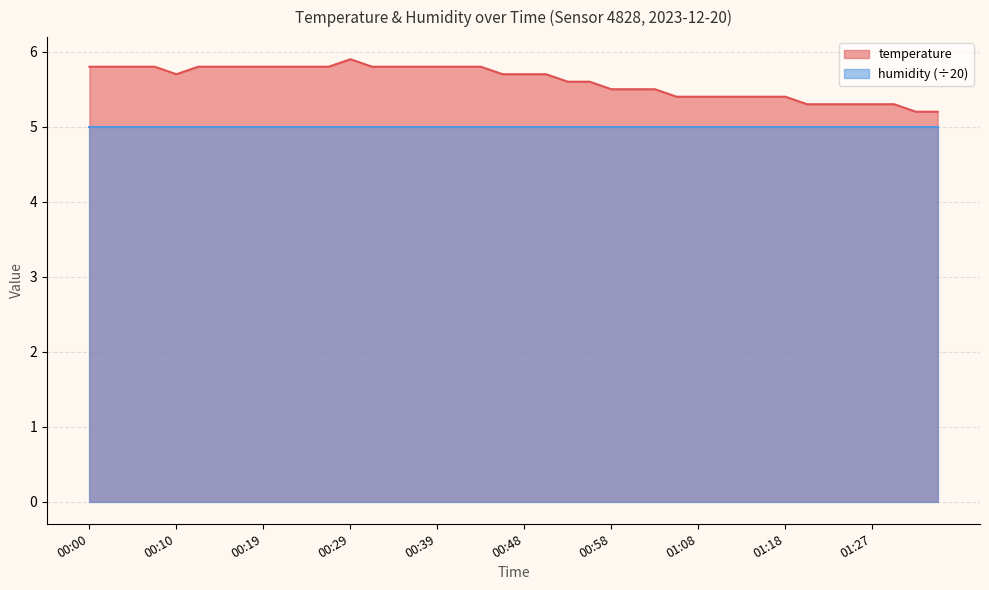

At which category does the chart reach its peak across all series?

00:29